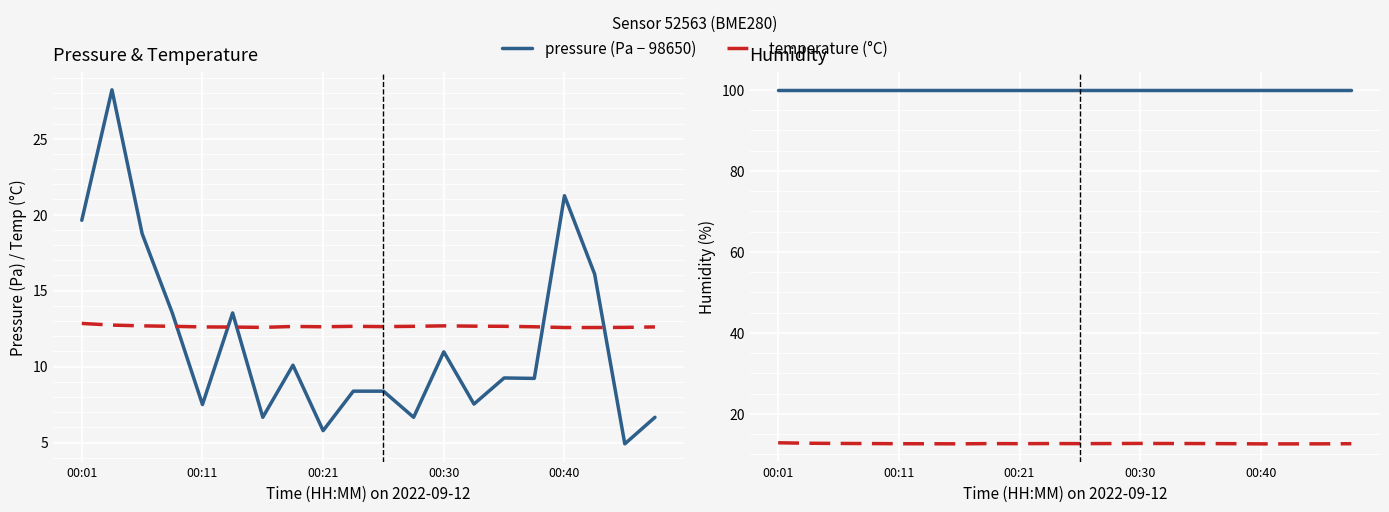

What is the smallest value displayed?

4.9